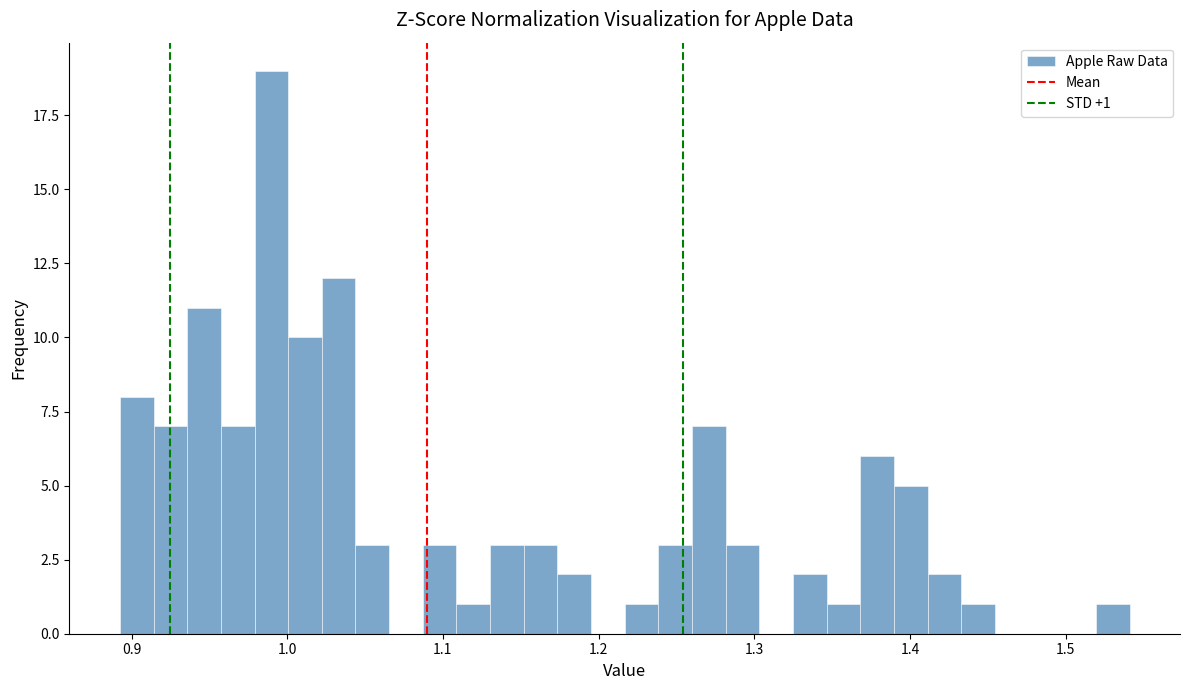

Read against the x-axis, roughly where is the centre of the tallest bar?

0.99